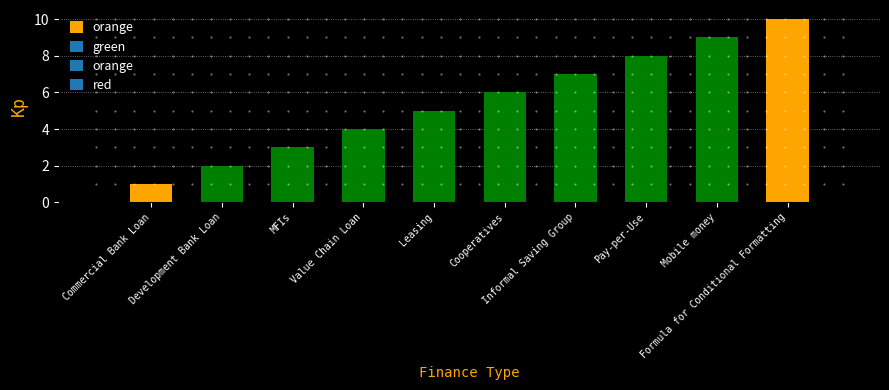

Are the bars grouped side by side (vs. stacked)?

No